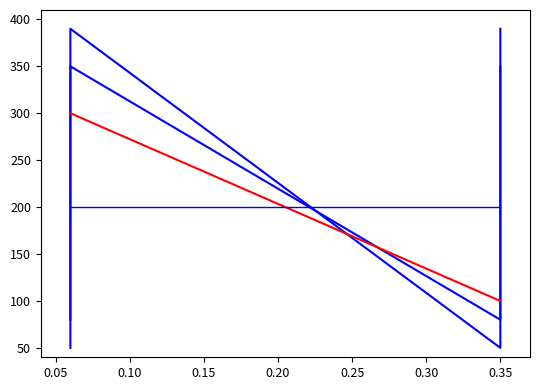

What is the maximum value shown in the chart?

390